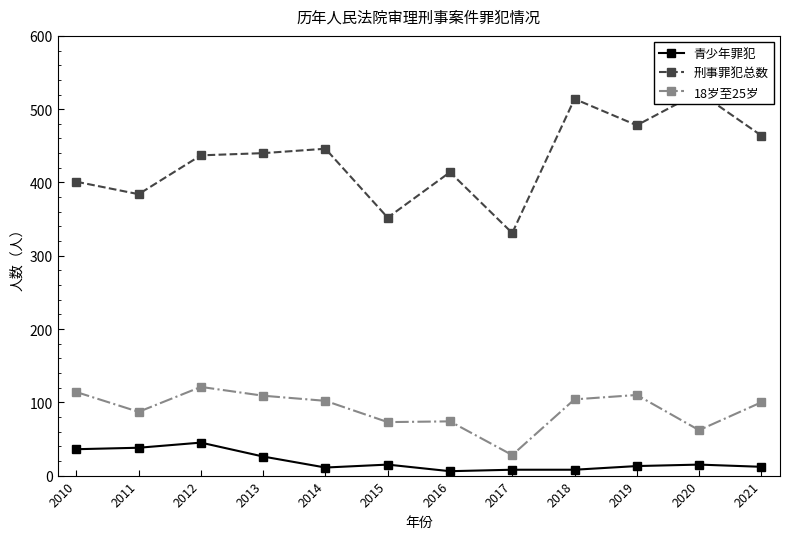

True or false: 刑事罪犯总数 and 18岁至25岁 intersect in this chart.

False